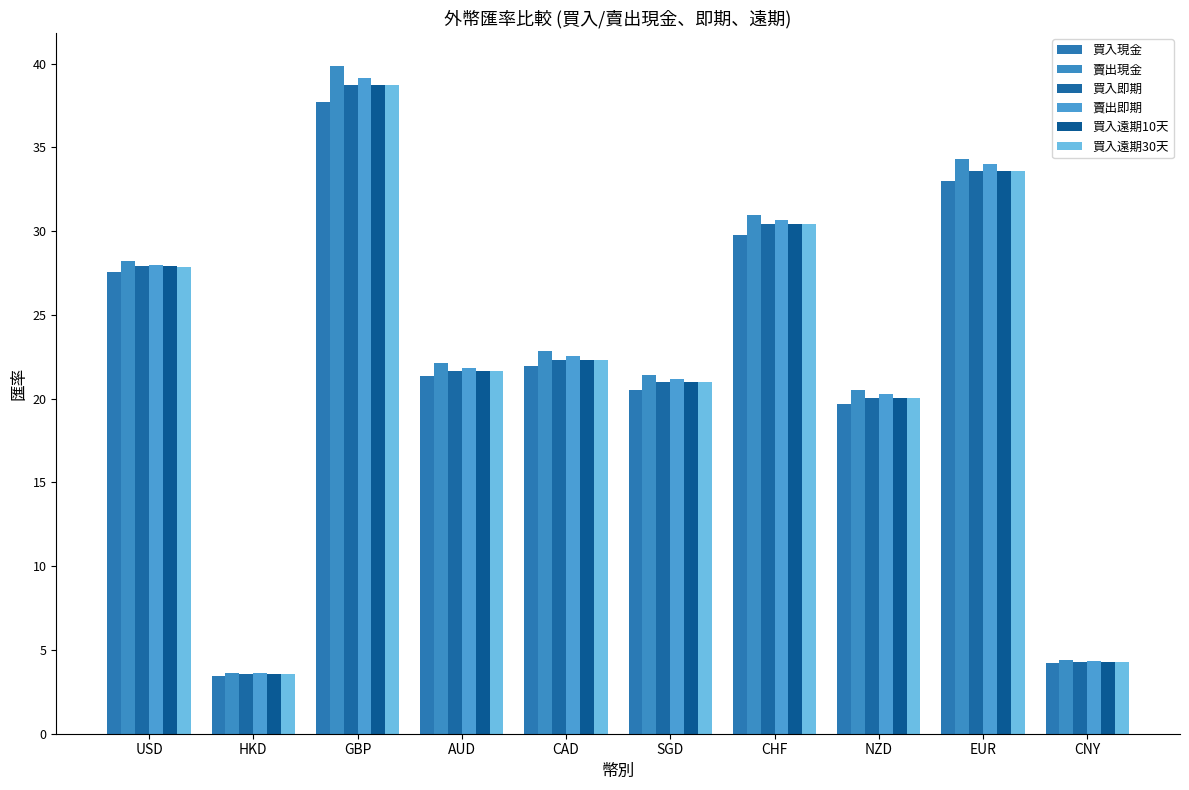

Which series has the widest spread of values?

賣出現金